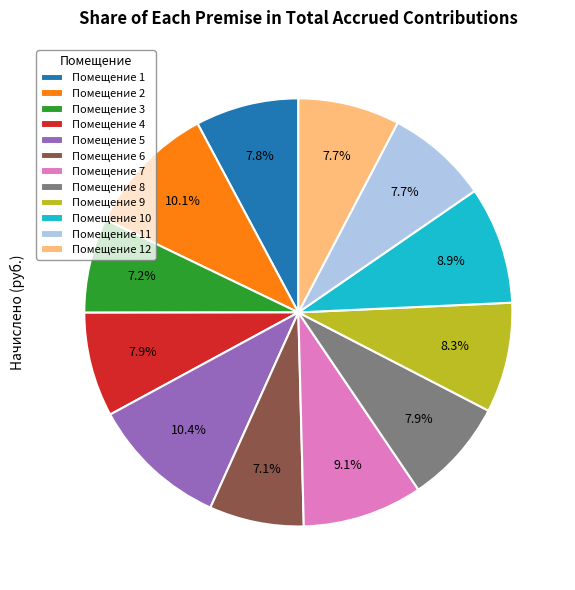

What is the ratio of the value at Помещение 11 to the value at Помещение 4?

1.0